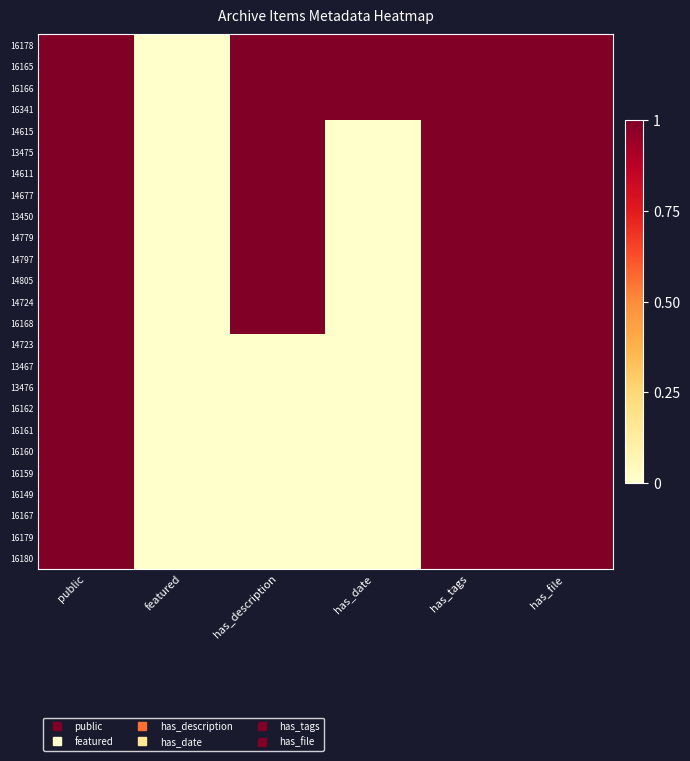

Which has a higher value, featured or has_file?

has_file